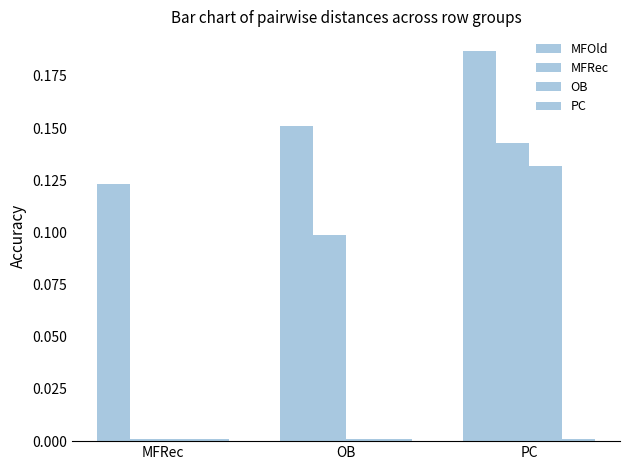

How many bars are there in each group?

4